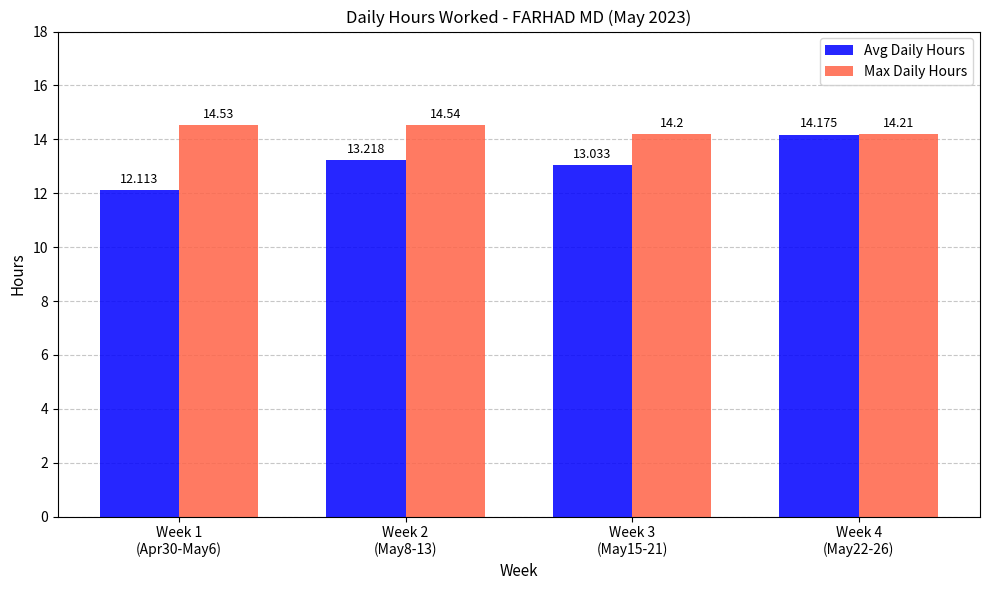

Is it true that Avg Daily Hours equals 7.4 at Week 1
(Apr30-May6)?

False